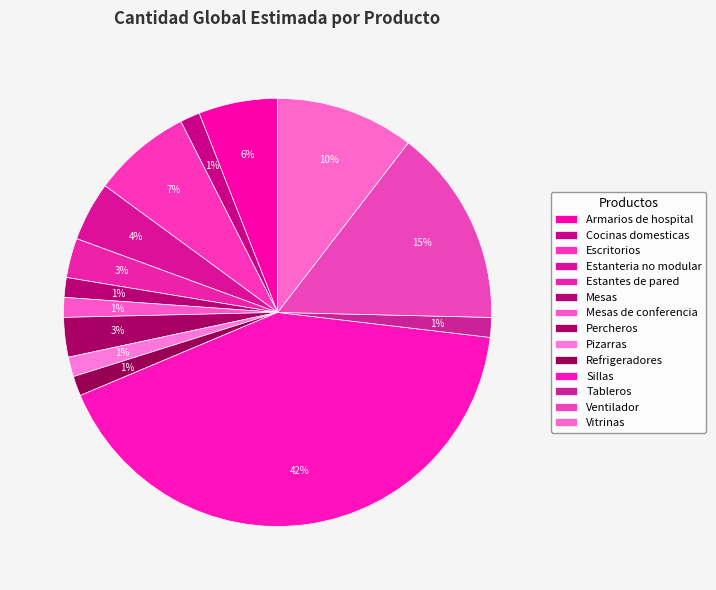

Count the number of slices in the pie.

14